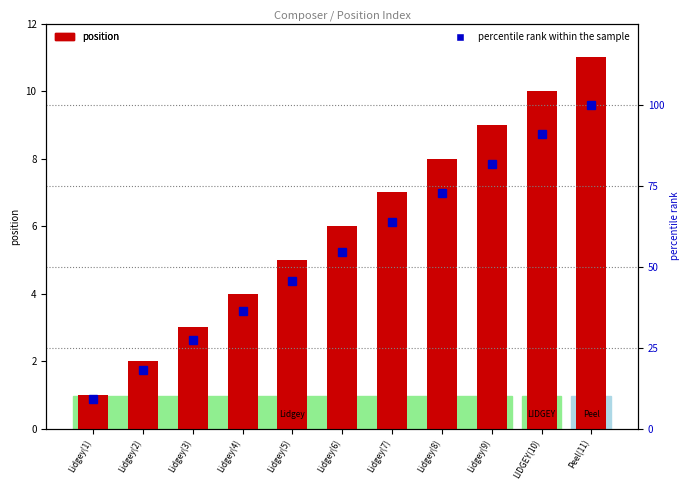

What is the difference between the percentile rank within the sample values at Lidgey(1) and Lidgey(7)?

54.5